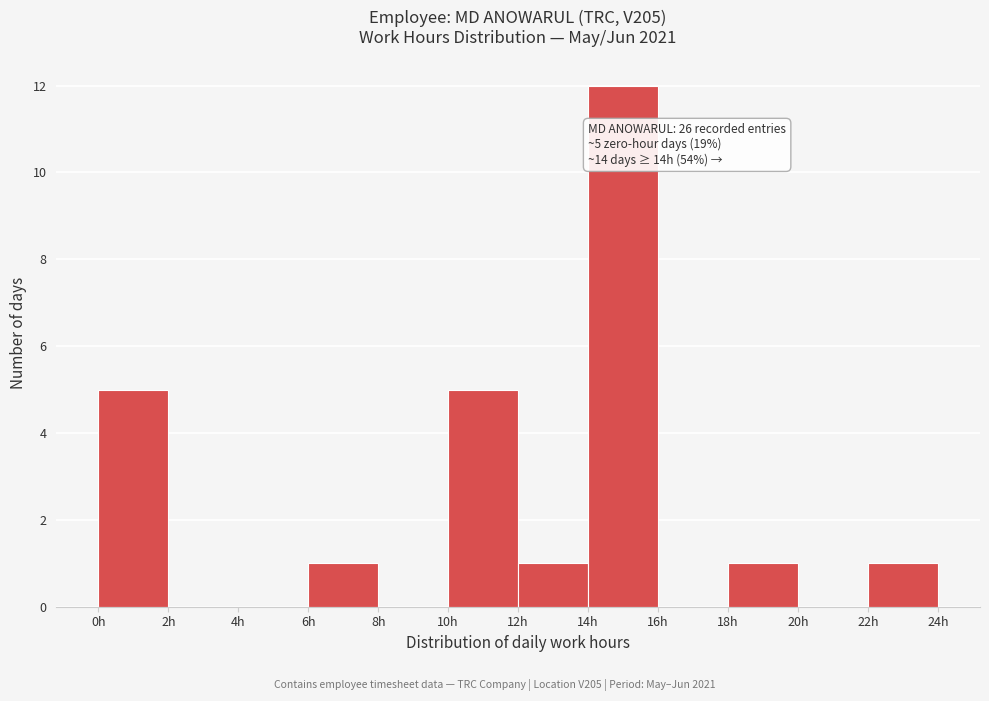

Over which range of the x-axis is the bar tallest?

14 to 16